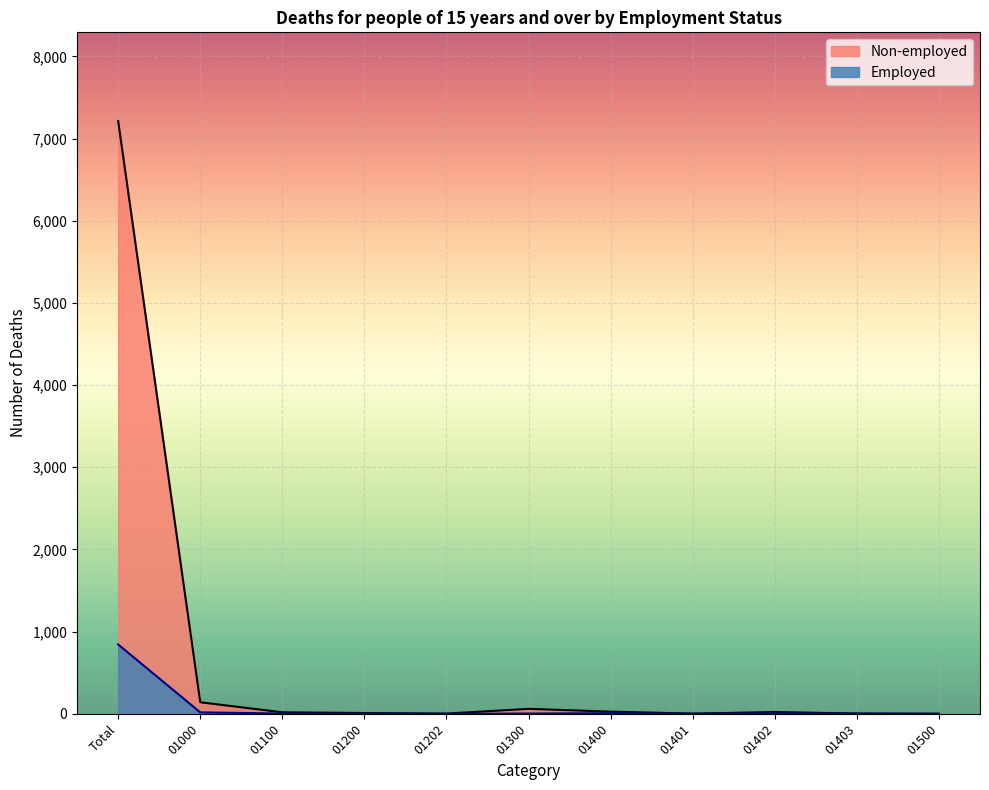

True or false: Non-employed has a value of 60 at 01300.

True